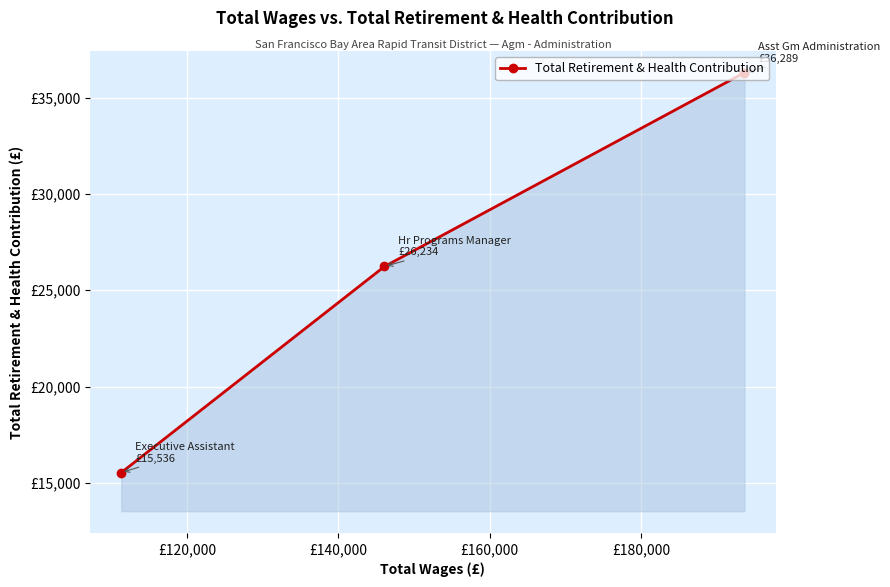

How many distinct data groups are displayed?

1